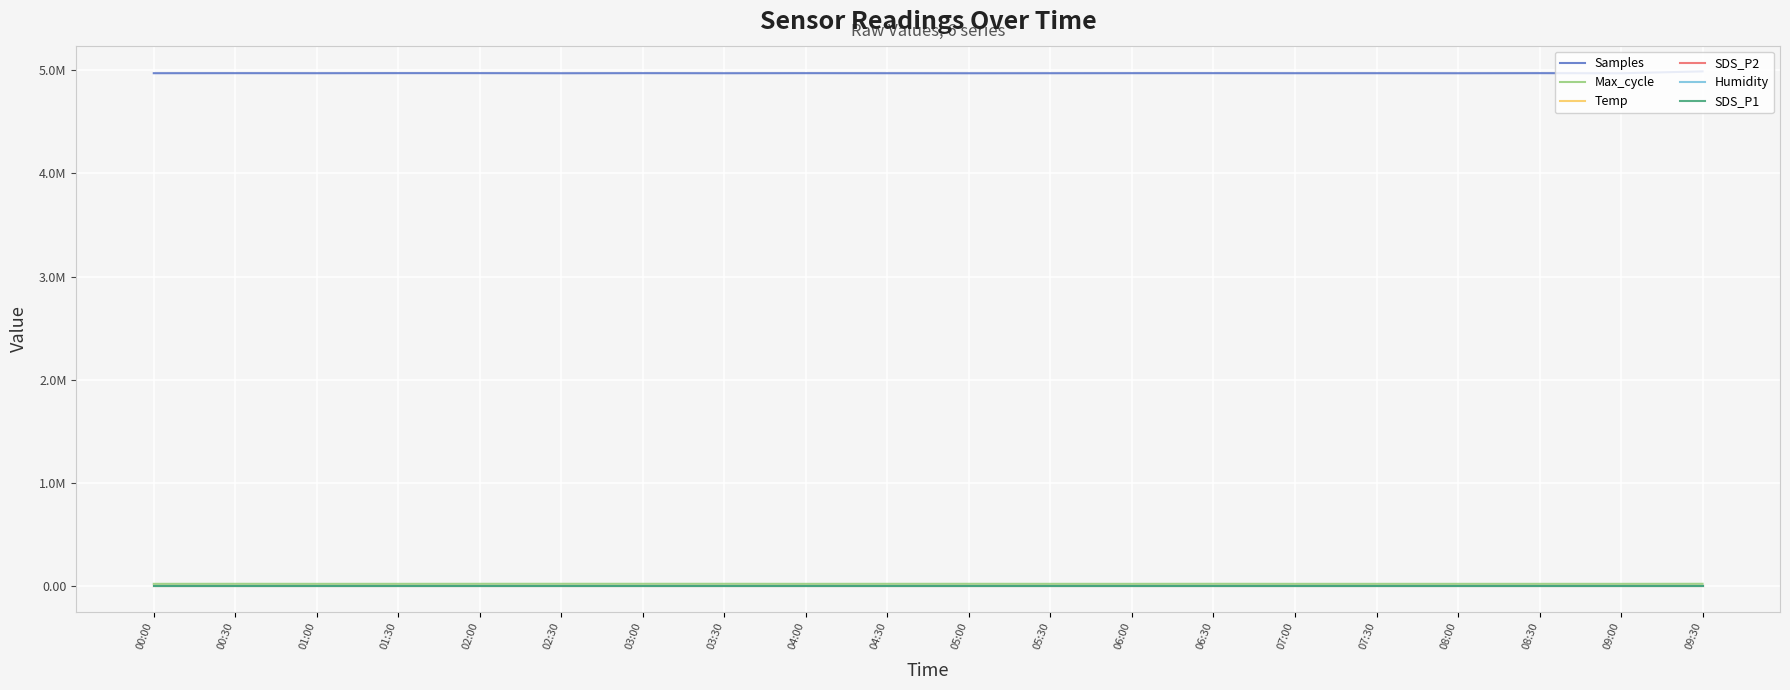

List the series in order of their peak value, highest first.

Samples, Max_cycle, Humidity, Temp, SDS_P2, SDS_P1